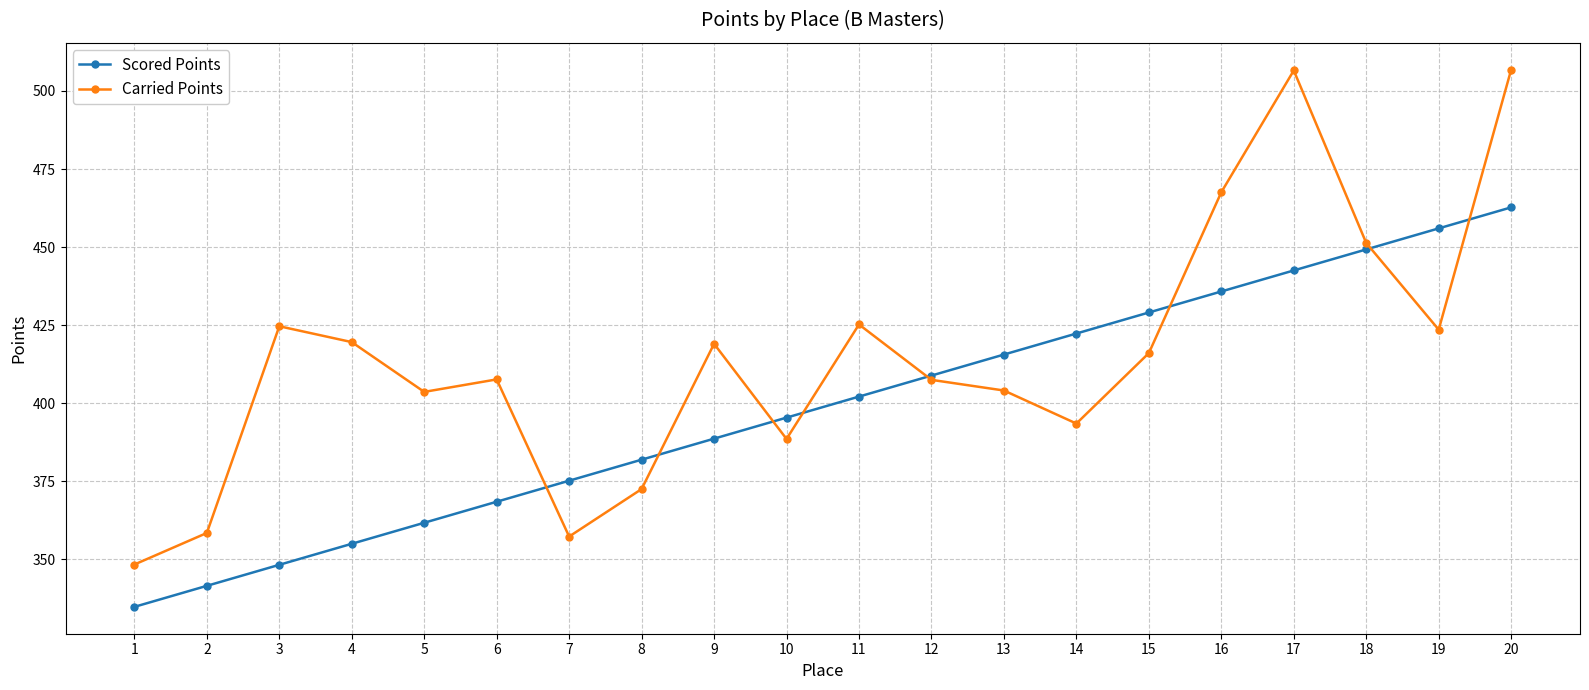

What is the sum of the Carried Points values at 15 and 20?

922.9